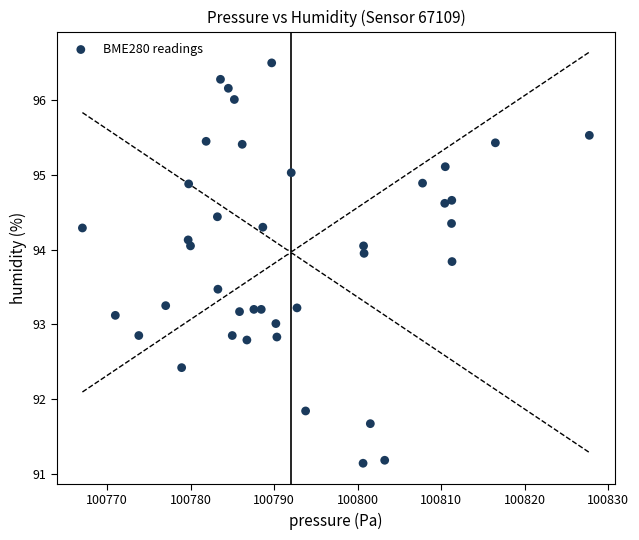

What is the range of X values (max minus min)?

60.7